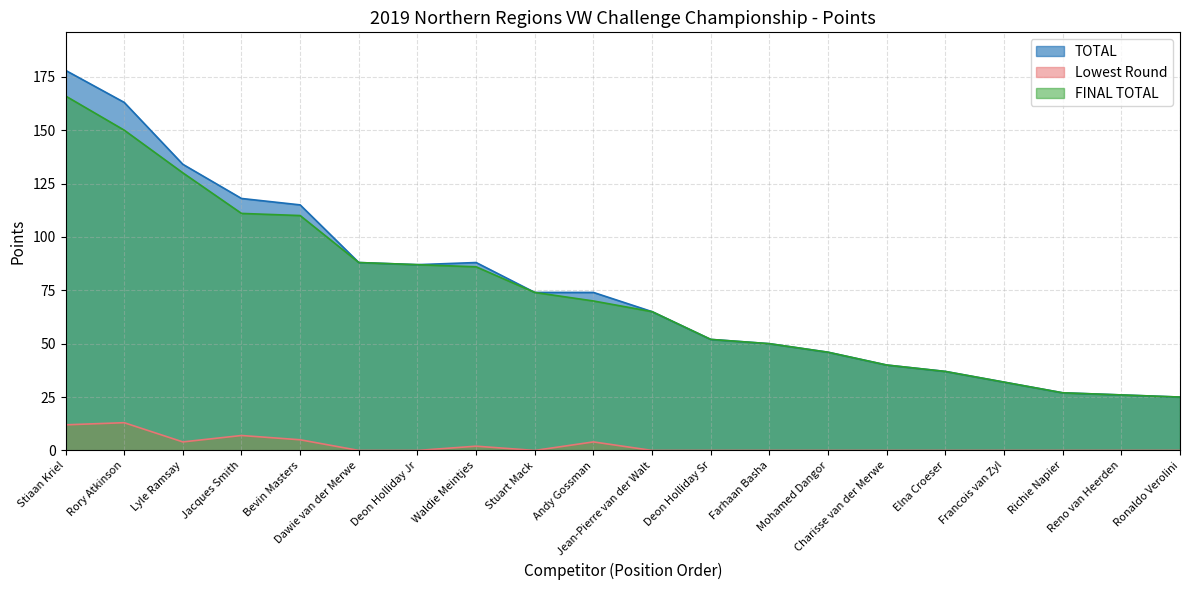

Reading left to right, extract all data points from this chart.

TOTAL: Stiaan Kriel=178	Rory Atkinson=163	Lyle Ramsay=134	Jacques Smith=118	Bevin Masters=115	Dawie van der Merwe=88	Deon Holliday Jr=87	Waldie Meintjes=88	Stuart Mack=74	Andy Gossman=74	Jean-Pierre van der Walt=65	Deon Holliday Sr=52	Farhaan Basha=50	Mohamed Dangor=46	Charisse van der Merwe=40	Elna Croeser=37	Francois van Zyl=32	Richie Napier=27	Reno van Heerden=26	Ronaldo Verolini=25
Lowest Round: Stiaan Kriel=12	Rory Atkinson=13	Lyle Ramsay=4	Jacques Smith=7	Bevin Masters=5	Dawie van der Merwe=0	Deon Holliday Jr=0	Waldie Meintjes=2	Stuart Mack=0	Andy Gossman=4	Jean-Pierre van der Walt=0	Deon Holliday Sr=0	Farhaan Basha=0	Mohamed Dangor=0	Charisse van der Merwe=0	Elna Croeser=0	Francois van Zyl=0	Richie Napier=0	Reno van Heerden=0	Ronaldo Verolini=0
FINAL TOTAL: Stiaan Kriel=166	Rory Atkinson=150	Lyle Ramsay=130	Jacques Smith=111	Bevin Masters=110	Dawie van der Merwe=88	Deon Holliday Jr=87	Waldie Meintjes=86	Stuart Mack=74	Andy Gossman=70	Jean-Pierre van der Walt=65	Deon Holliday Sr=52	Farhaan Basha=50	Mohamed Dangor=46	Charisse van der Merwe=40	Elna Croeser=37	Francois van Zyl=32	Richie Napier=27	Reno van Heerden=26	Ronaldo Verolini=25